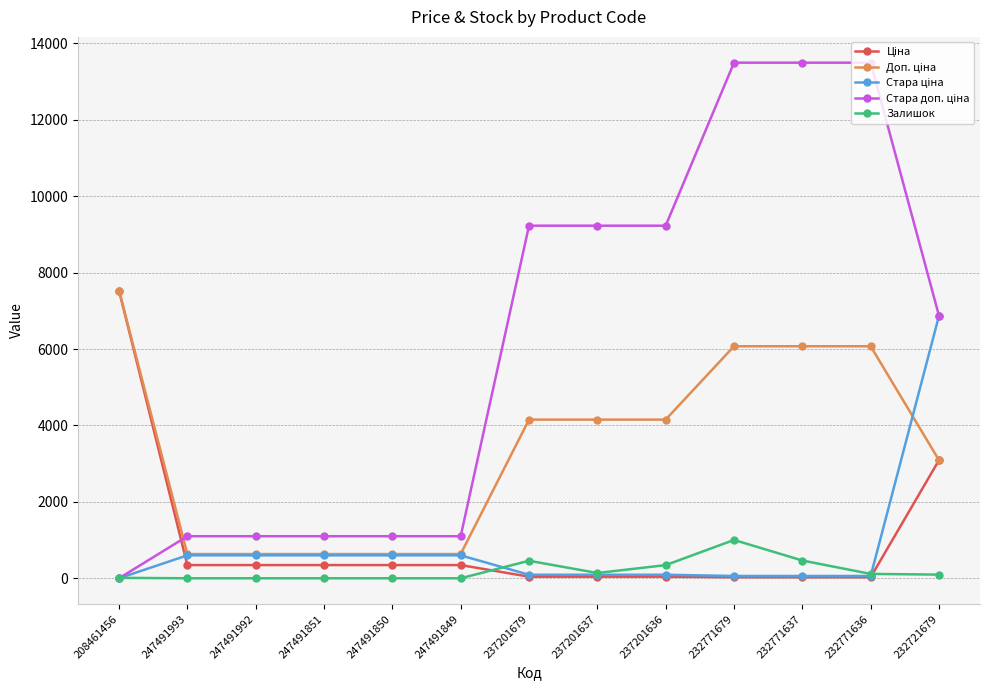

What is the total value across all series at 247491850?

2679.5